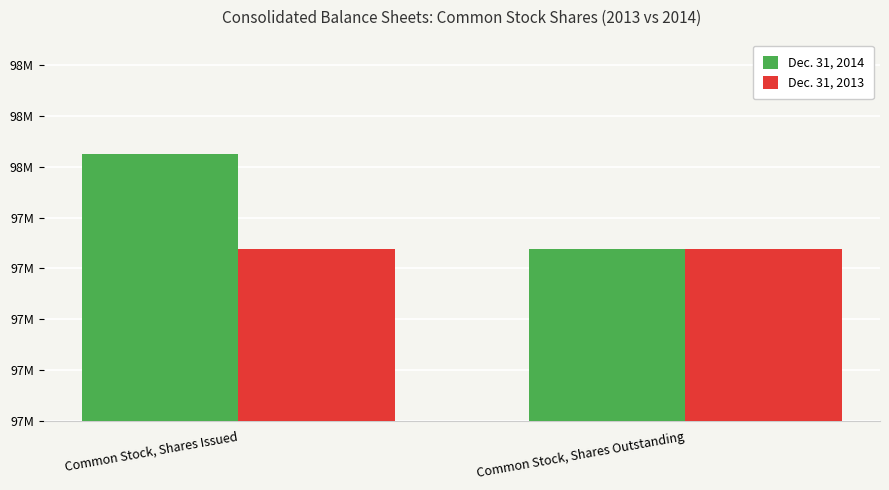

Which series has the largest total across all categories?

Dec. 31, 2014